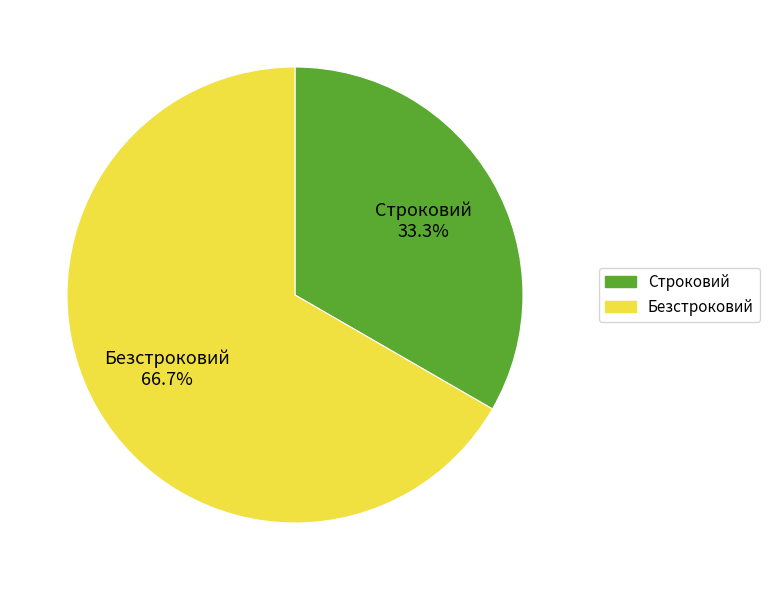

How many segments does this pie chart have?

2